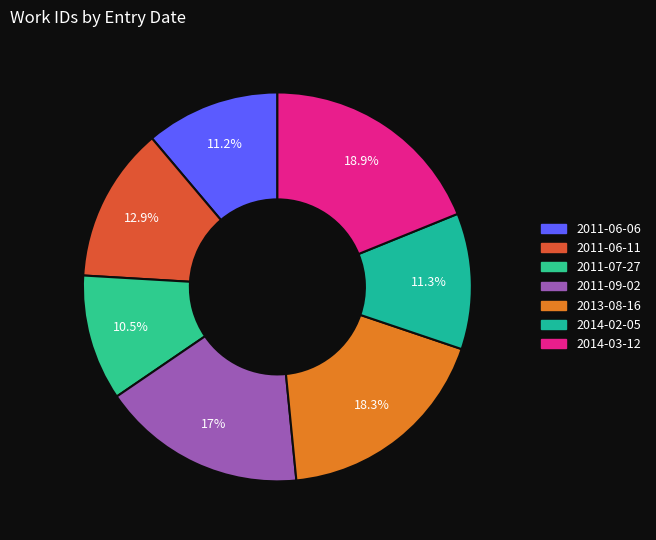

What is the change in value from 2011-06-06 to 2014-03-12?

+3207